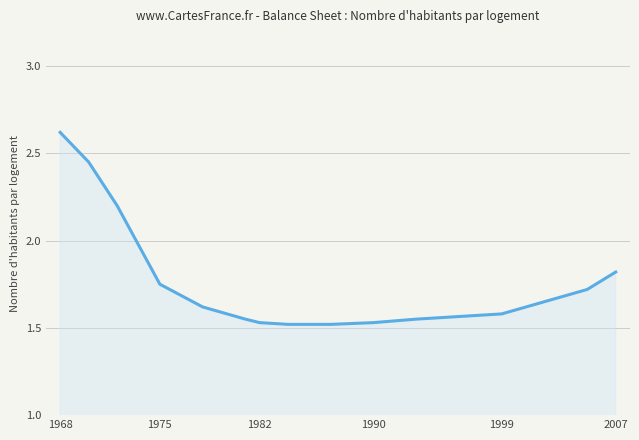

Count the values in the range 1 to 2.

12